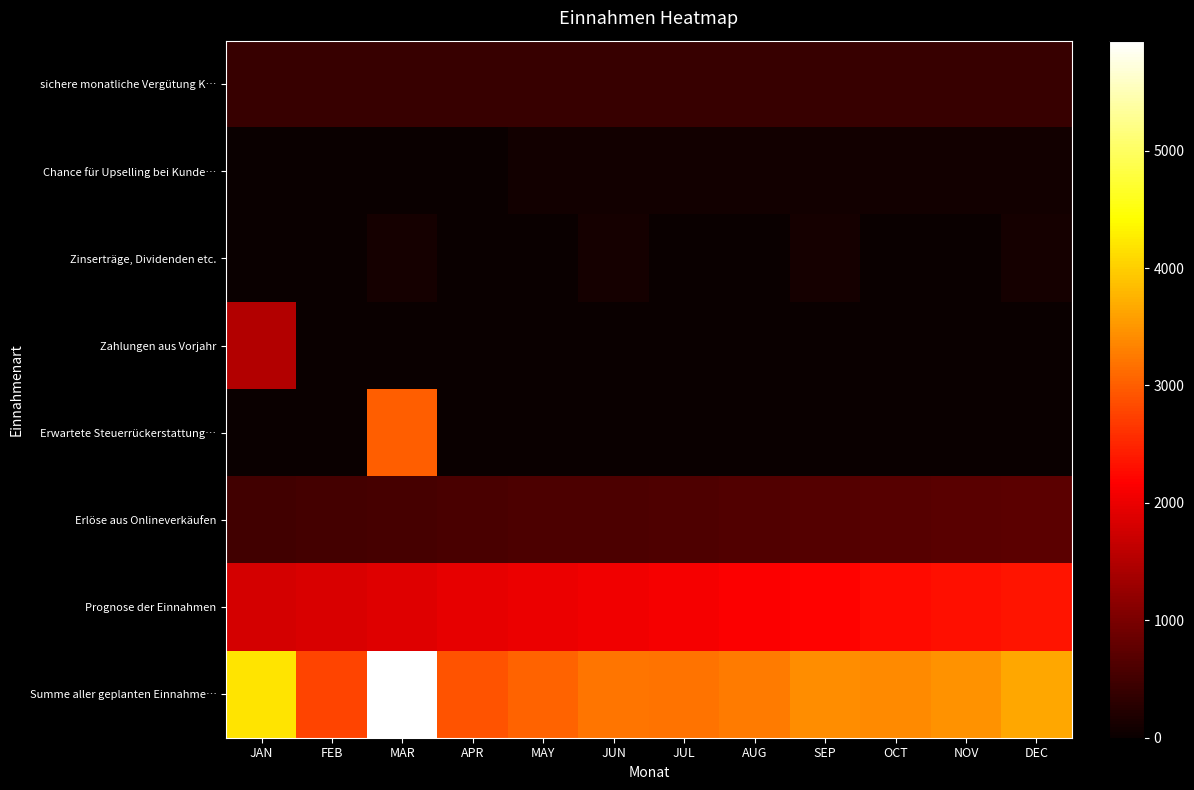

Reading left to right, extract all data points from this chart.

sichere monatliche Vergütung K…: JAN=396	FEB=396	MAR=396	APR=396	MAY=396	JUN=396	JUL=396	AUG=396	SEP=396	OCT=396	NOV=396	DEC=396
Chance für Upselling bei Kunde…: JAN=0	FEB=0	MAR=0	APR=0	MAY=75	JUN=75	JUL=75	AUG=75	SEP=75	OCT=75	NOV=75	DEC=75
Zinserträge, Dividenden etc.: JAN=0	FEB=0	MAR=100	APR=0	MAY=0	JUN=100	JUL=0	AUG=0	SEP=100	OCT=0	NOV=0	DEC=100
Zahlungen aus Vorjahr: JAN=1500	FEB=0	MAR=0	APR=0	MAY=0	JUN=0	JUL=0	AUG=0	SEP=0	OCT=0	NOV=0	DEC=0
Erwartete Steuerrückerstattung…: JAN=0	FEB=0	MAR=3000	APR=0	MAY=0	JUN=0	JUL=0	AUG=0	SEP=0	OCT=0	NOV=0	DEC=0
Erlöse aus Onlineverkäufen: JAN=500	FEB=520	MAR=540	APR=560	MAY=580	JUN=600	JUL=620	AUG=640	SEP=660	OCT=680	NOV=700	DEC=720
Prognose der Einnahmen: JAN=1800	FEB=1850	MAR=1900	APR=1950	MAY=2000	JUN=2050	JUL=2100	AUG=2150	SEP=2200	OCT=2250	NOV=2300	DEC=2350
Summe aller geplanten Einnahme…: JAN=4196	FEB=2766	MAR=5936	APR=2906	MAY=3051	JUN=3221	JUL=3191	AUG=3261	SEP=3431	OCT=3401	NOV=3471	DEC=3641